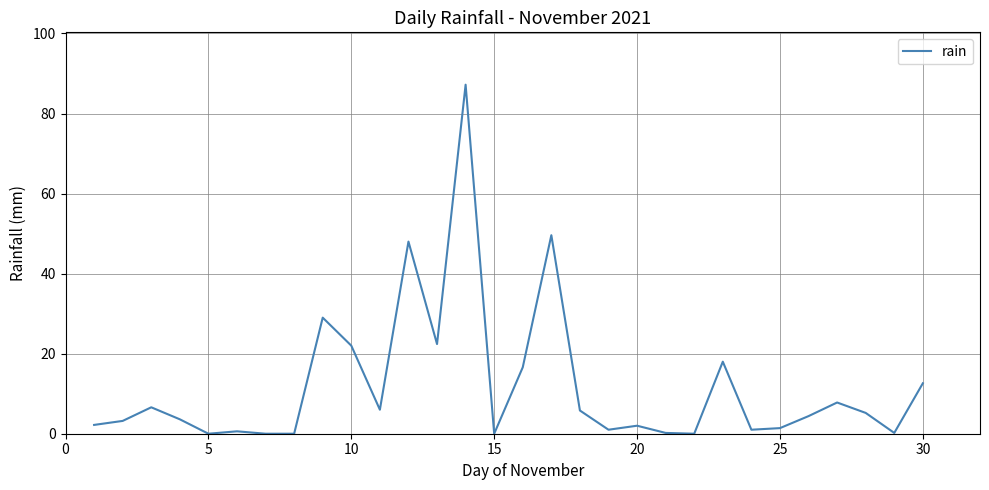

What is the difference between the maximum and minimum values?

87.2